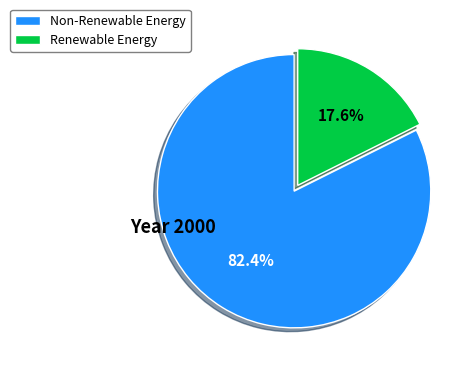

Count the number of slices in the pie.

2